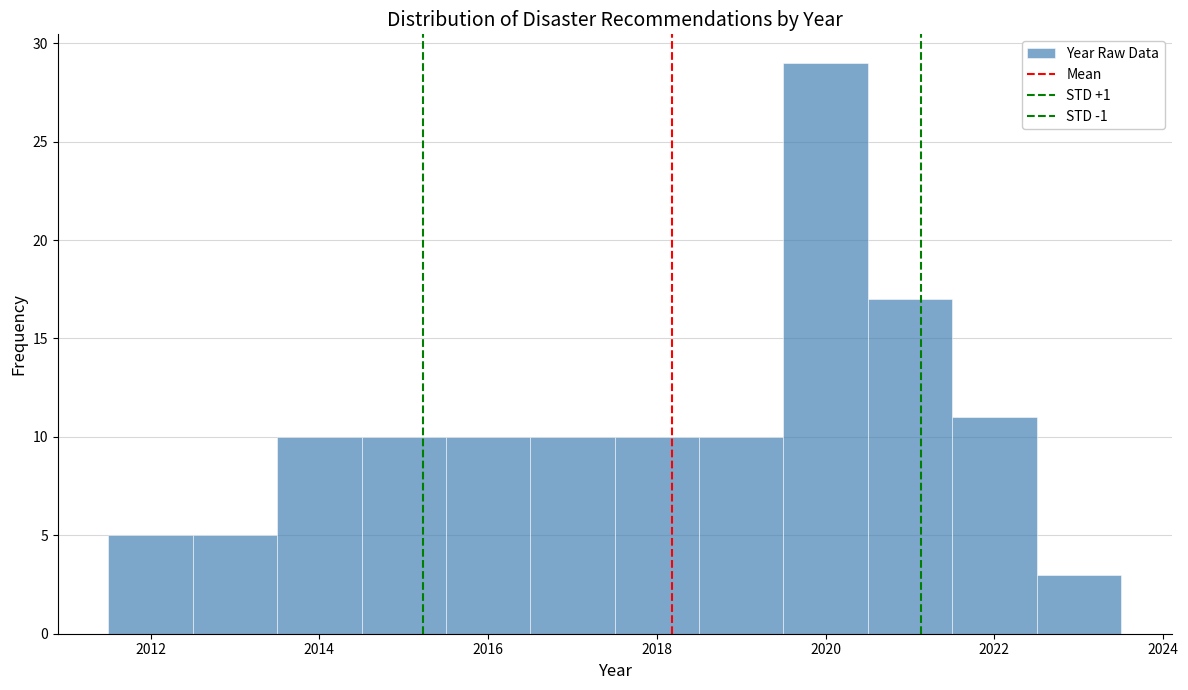

Reading left to right, list every bar in this chart as the range it spans on the x-axis followed by its height. Neither the bar edges nor the heights are printed on the chart, so give them approximately, as read against the axes.

2011.5 to 2012.5: 5
2012.5 to 2013.5: 5
2013.5 to 2014.5: 10
2014.5 to 2015.5: 10
2015.5 to 2016.5: 10
2016.5 to 2017.5: 10
2017.5 to 2018.5: 10
2018.5 to 2019.5: 10
2019.5 to 2020.5: 29
2020.5 to 2021.5: 17
2021.5 to 2022.5: 11
2022.5 to 2023.5: 3